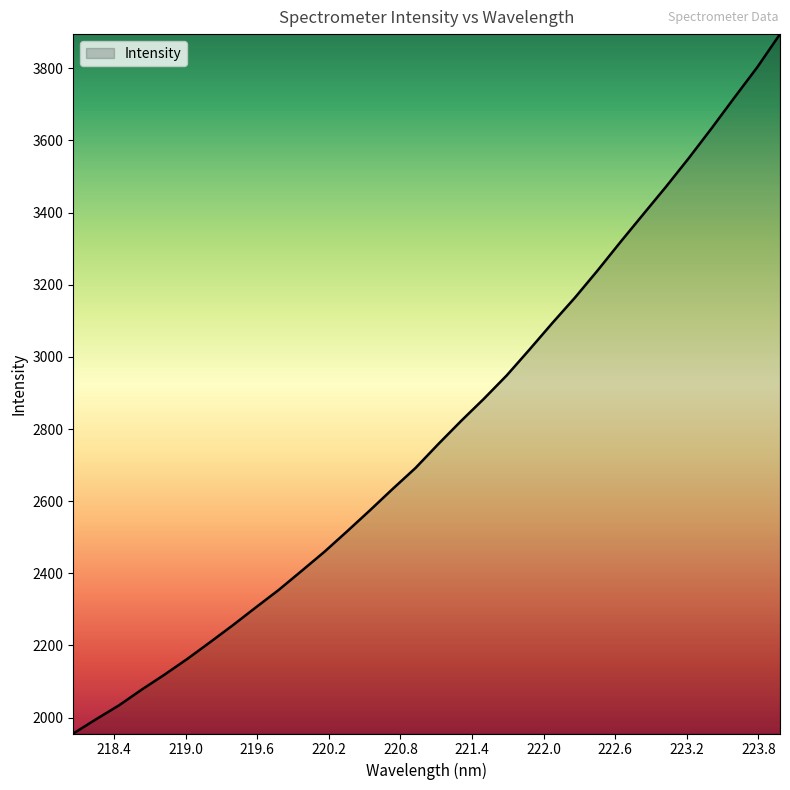

What is the difference between the maximum and minimum values?

1938.5